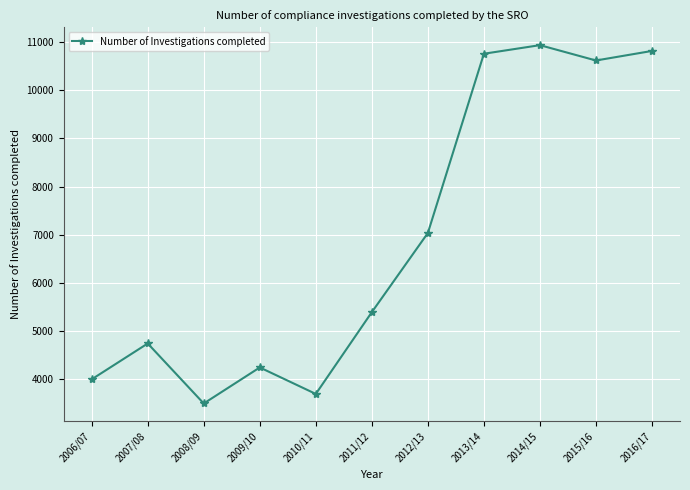

Where is the first local minimum?

2008/09